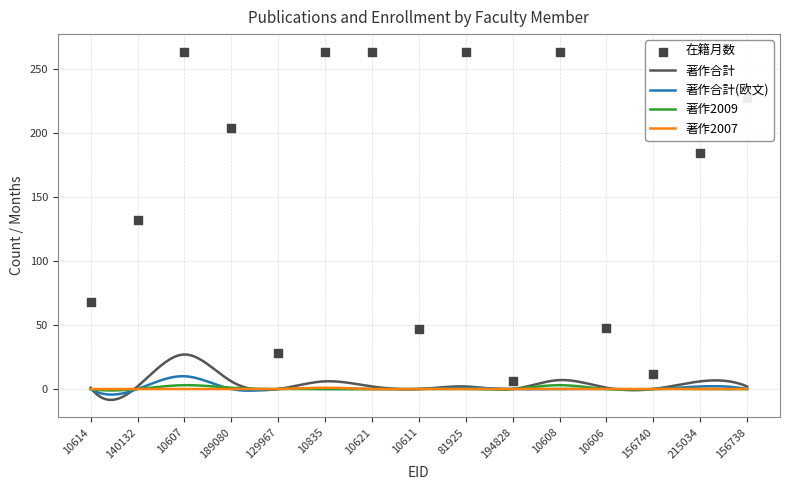

Which series reaches the minimum Y coordinate?

著作合計